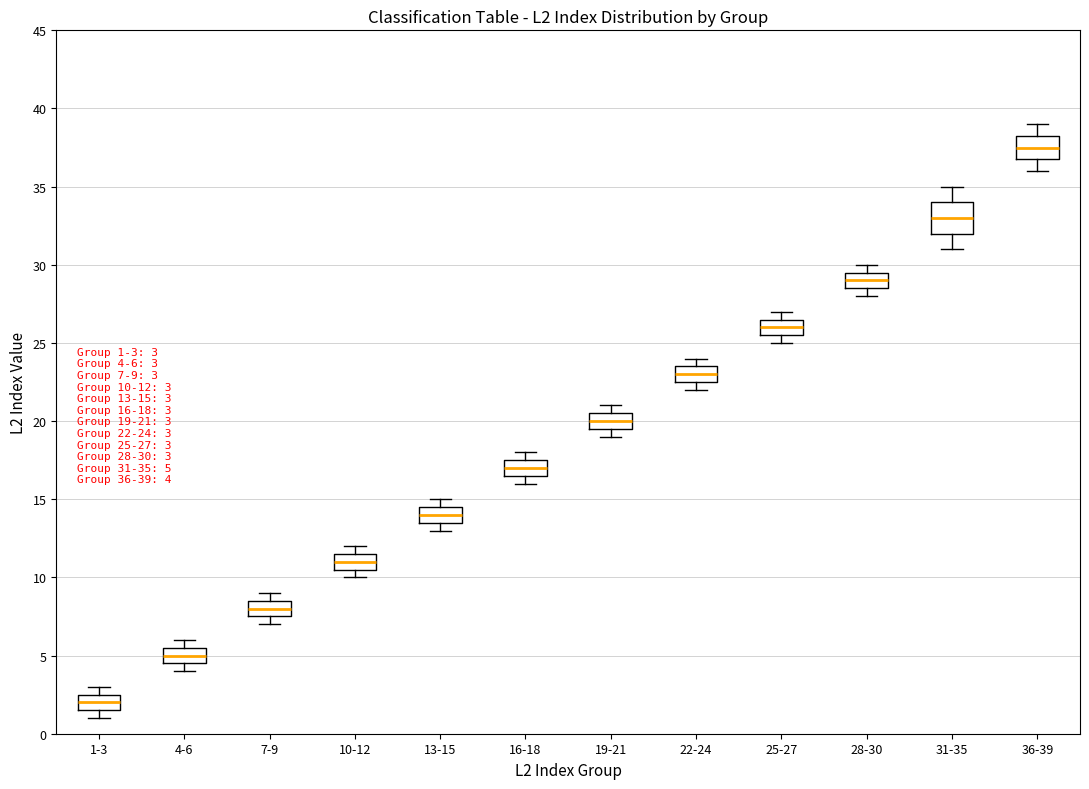

Which box has the lowest median line?

1-3